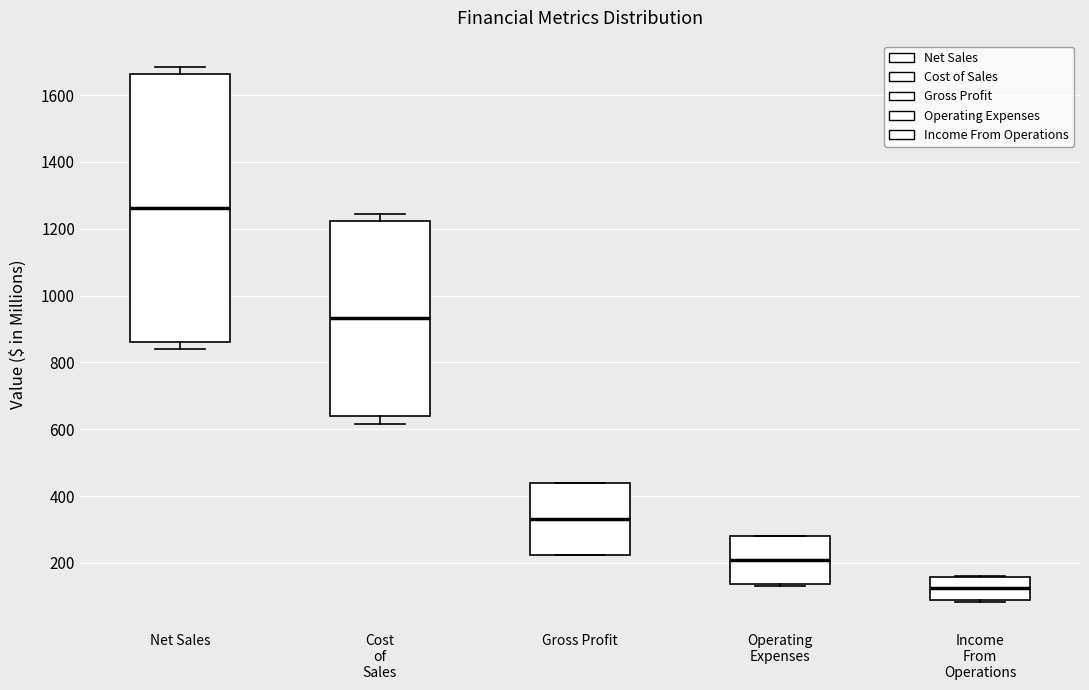

Reading left to right, read every box against the y-axis: the position of its median line, the range the box covers, and the ends of its whiskers. The values are not printed on the chart, so give them approximately, as read against the axis.

Net Sales: median 1260, box 860 to 1660, whiskers 840 to 1680
Cost of Sales: median 940, box 640 to 1220, whiskers 620 to 1240
Gross Profit: median 340, box 220 to 440, whiskers 220 to 440
Operating Expenses: median 200, box 140 to 280, whiskers 140 (just below the box's lower edge) to 280
Income From Operations: median 120, box 80 to 160, whiskers 80 (just below the box's lower edge) to 160